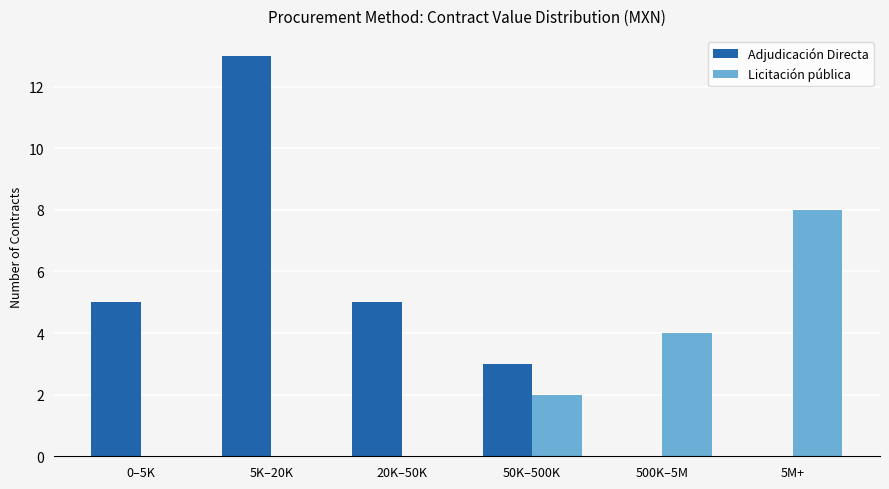

How many Licitación pública values are between 0 and 4?

5